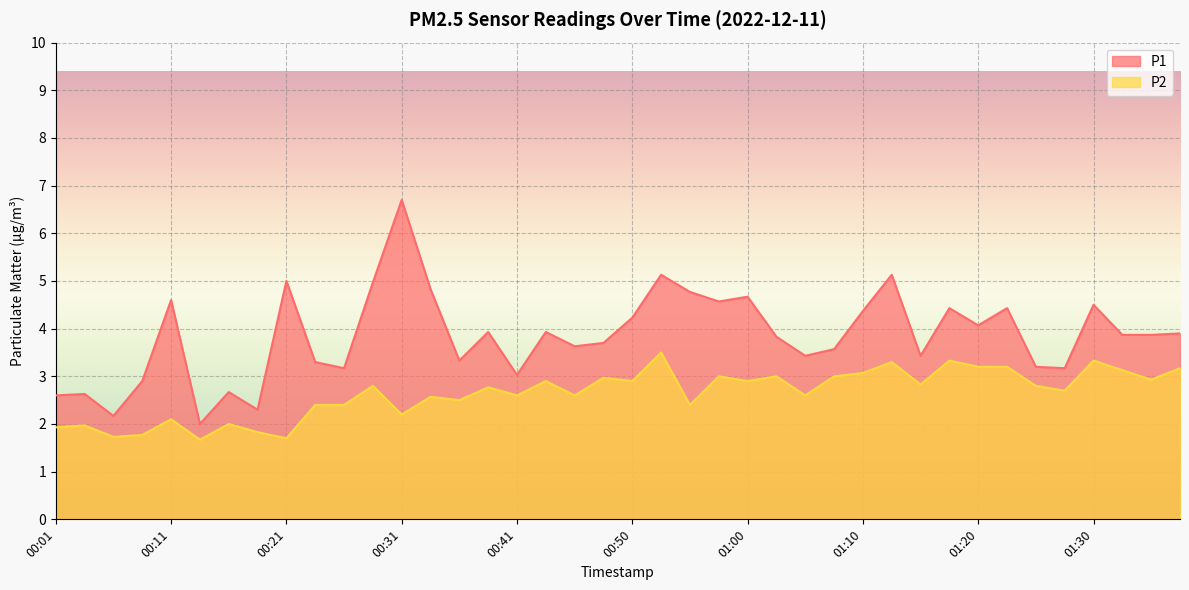

Is the value of P2 at 01:13 greater than the value of P1 at 00:43?

No